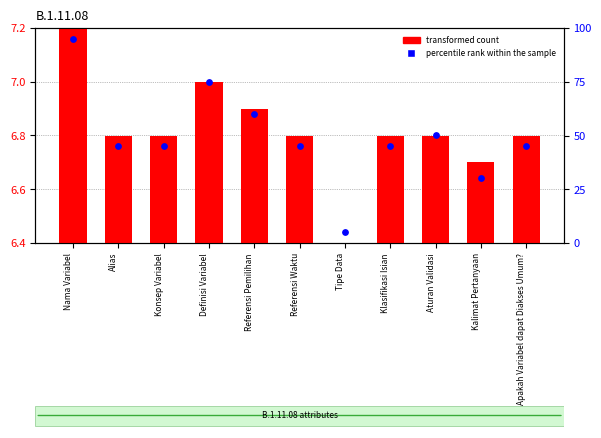

What are all the series names shown in the legend?

transformed count, percentile rank within the sample